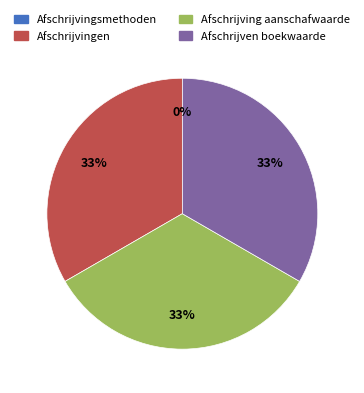

To the nearest percent, what is the difference between the largest and smallest slice percentages?

33%